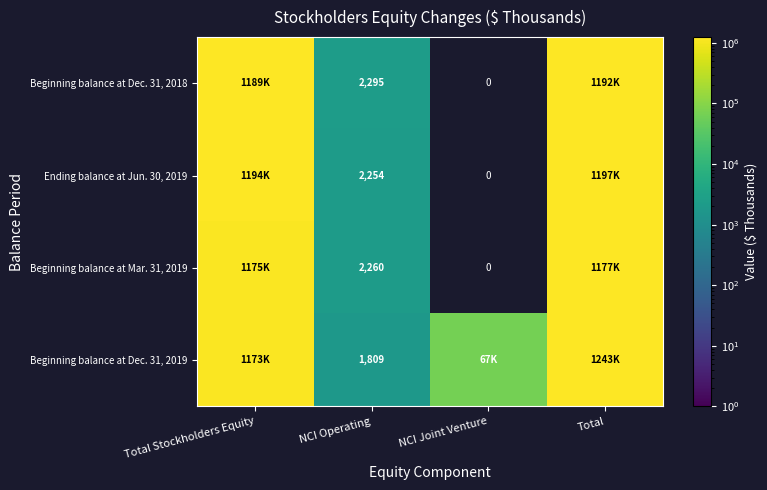

What is the difference between the highest and lowest values at NCI Operating?

486